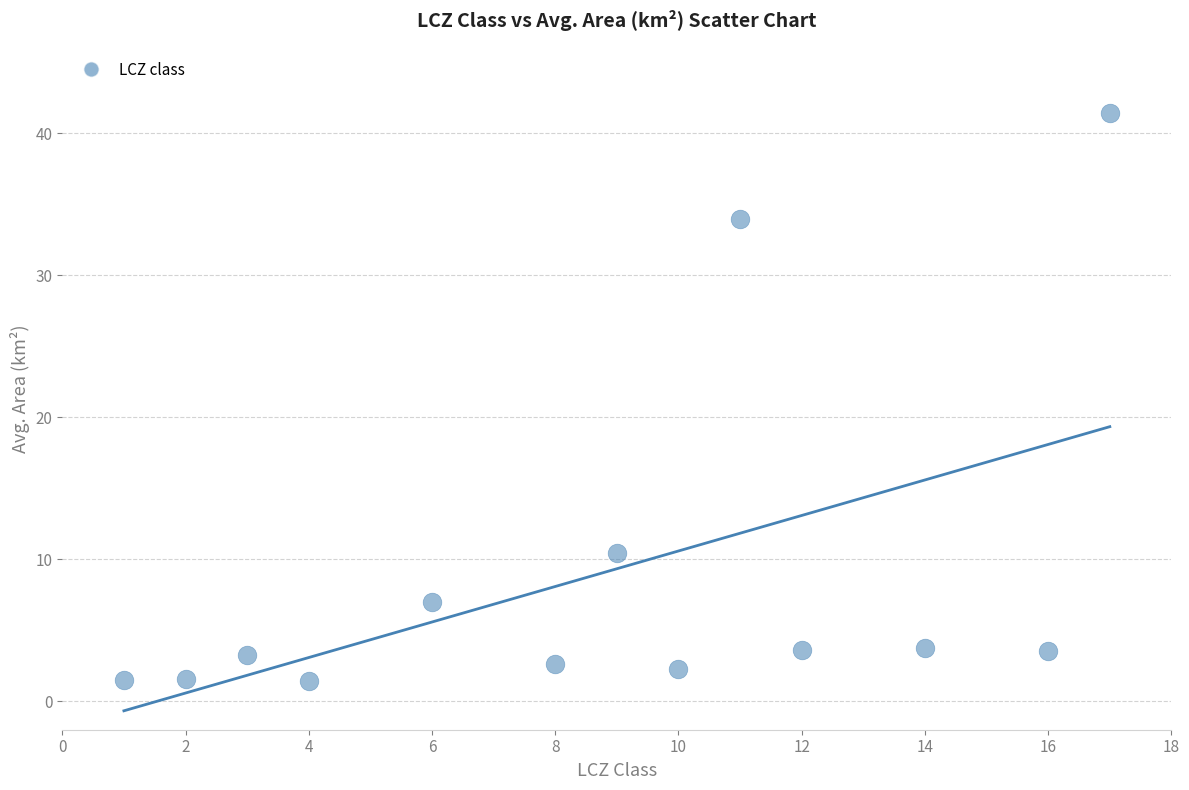

What is the range of Y values (max minus min)?

40.0